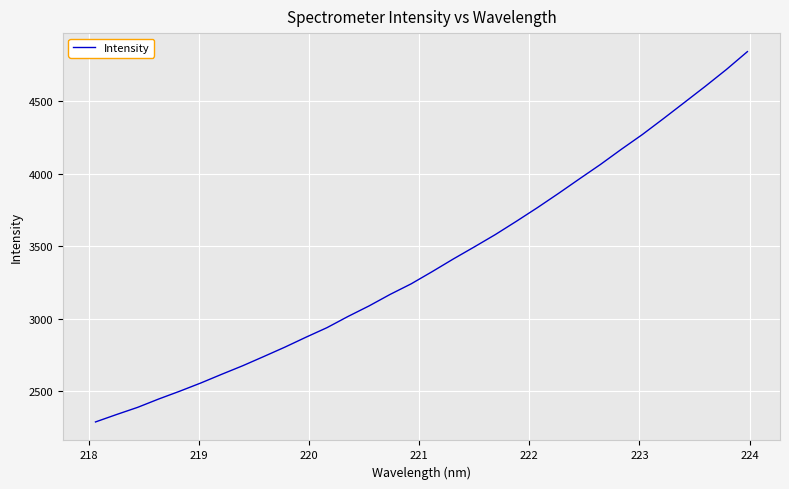

What is the difference between the maximum and minimum values?

2553.5